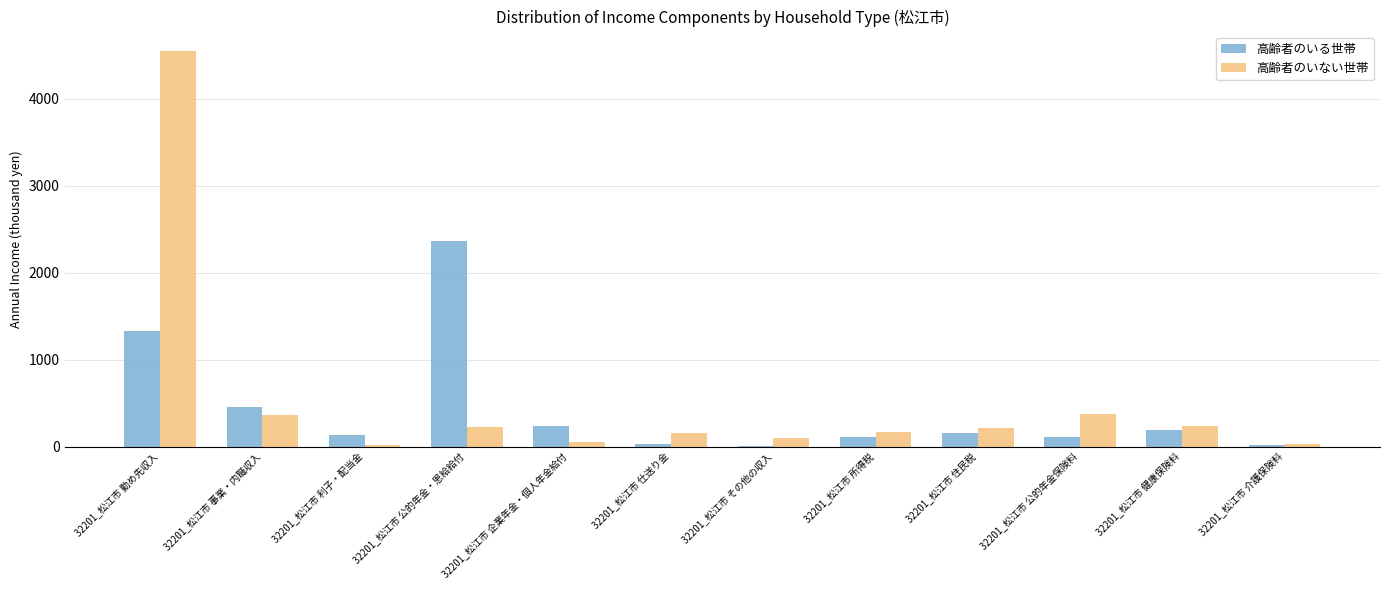

Between 32201_松江市 公的年金保険料 and 32201_松江市 介護保険料, which series saw the biggest shift?

高齢者のいない世帯